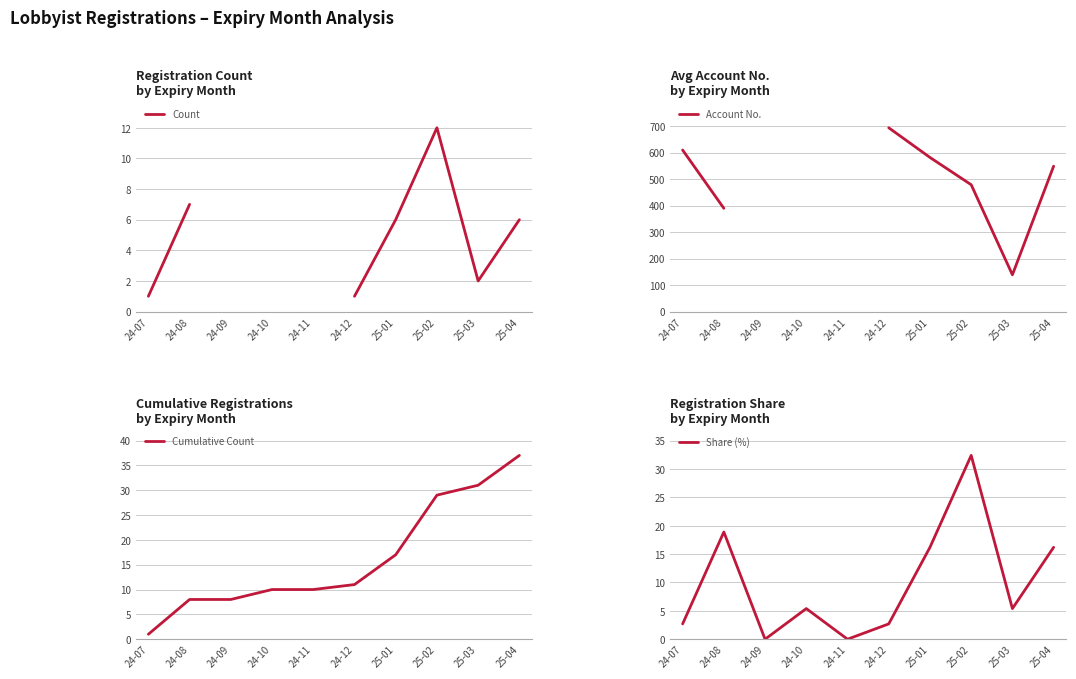

What is the maximum value for Share (%)?

32.4